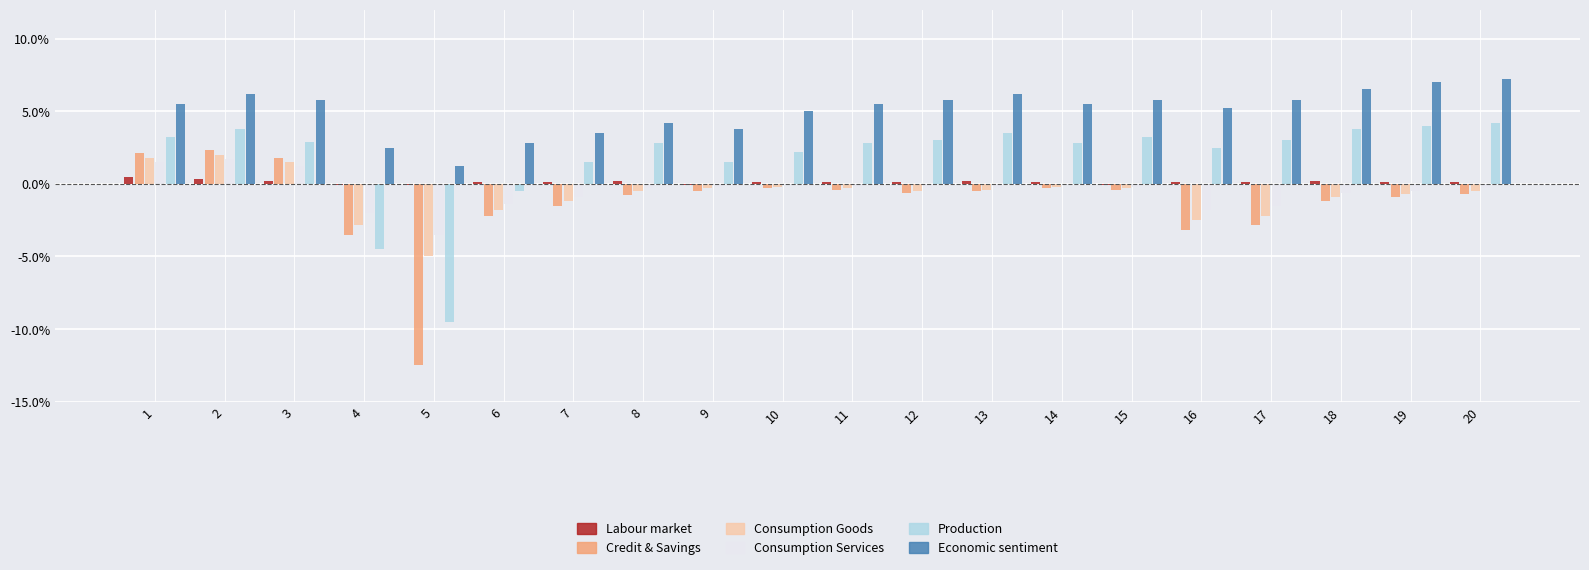

Reading right to left, list all the values displayed in this chart.

Labour market: 20=0.1	19=0.1	18=0.2	17=0.1	16=0.1	15=-0.1	14=0.1	13=0.2	12=0.1	11=0.1	10=0.1	9=-0.1	8=0.2	7=0.1	6=0.1	5=-0.1	4=-0.1	3=0.2	2=0.3	1=0.5
Credit & Savings: 20=-0.7	19=-0.9	18=-1.2	17=-2.8	16=-3.2	15=-0.4	14=-0.3	13=-0.5	12=-0.6	11=-0.4	10=-0.3	9=-0.5	8=-0.8	7=-1.5	6=-2.2	5=-12.5	4=-3.5	3=1.8	2=2.3	1=2.1
Consumption Goods: 20=-0.5	19=-0.7	18=-0.9	17=-2.2	16=-2.5	15=-0.3	14=-0.2	13=-0.4	12=-0.5	11=-0.3	10=-0.2	9=-0.3	8=-0.5	7=-1.2	6=-1.8	5=-5.0	4=-2.8	3=1.5	2=2.0	1=1.8
Consumption Services: 20=-0.3	19=-0.5	18=-0.6	17=-1.5	16=-1.8	15=-0.2	14=-0.1	13=-0.3	12=-0.3	11=-0.2	10=-0.1	9=-0.2	8=-0.3	7=-0.9	6=-1.4	5=-3.5	4=-2.0	3=1.2	2=1.7	1=1.5
Production: 20=4.2	19=4.0	18=3.8	17=3.0	16=2.5	15=3.2	14=2.8	13=3.5	12=3.0	11=2.8	10=2.2	9=1.5	8=2.8	7=1.5	6=-0.5	5=-9.5	4=-4.5	3=2.9	2=3.8	1=3.2
Economic sentiment: 20=7.2	19=7.0	18=6.5	17=5.8	16=5.2	15=5.8	14=5.5	13=6.2	12=5.8	11=5.5	10=5.0	9=3.8	8=4.2	7=3.5	6=2.8	5=1.2	4=2.5	3=5.8	2=6.2	1=5.5